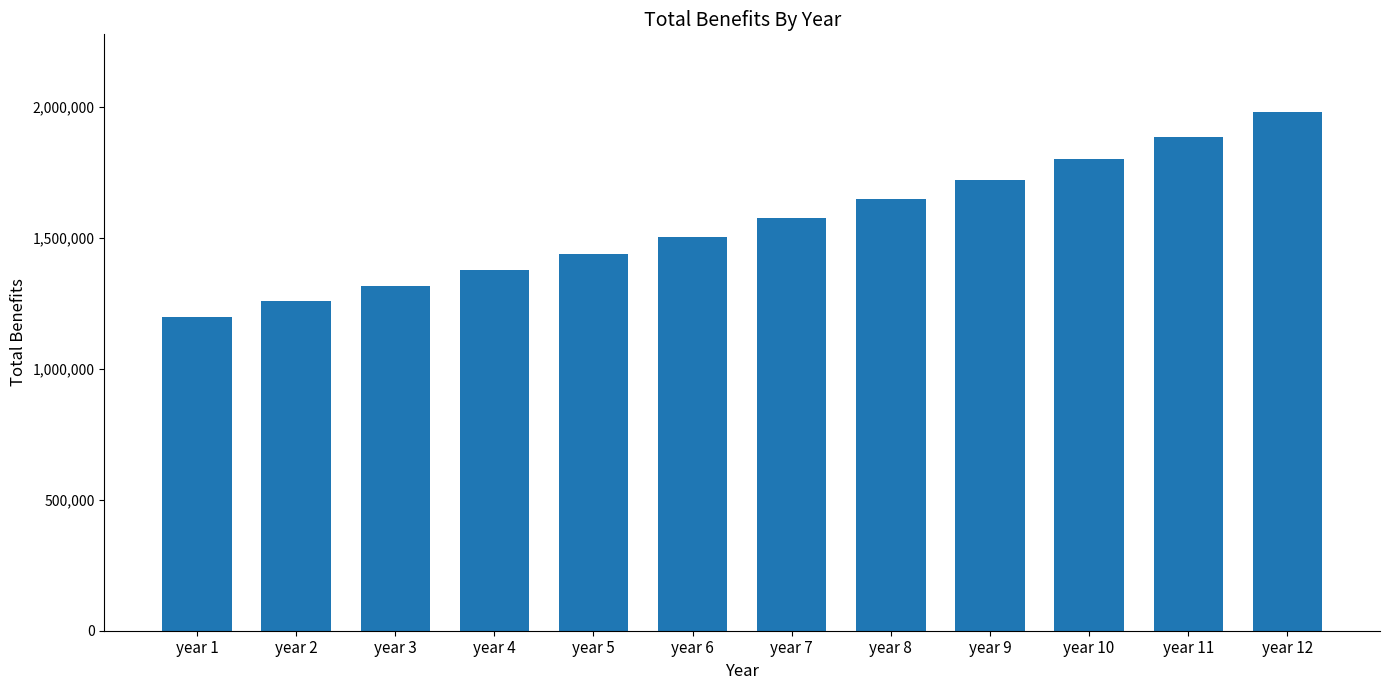

Rank the categories by value from highest to lowest.

year 12, year 11, year 10, year 9, year 8, year 7, year 6, year 5, year 4, year 3, year 2, year 1